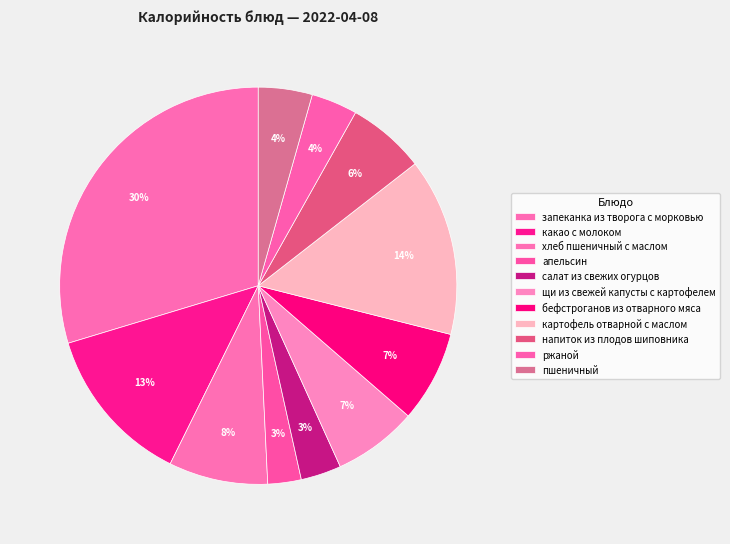

Rank the categories by value from highest to lowest.

запеканка из творога с морковью, картофель отварной с маслом, какао с молоком, хлеб пшеничный с маслом, бефстроганов из отварного мяса, щи из свежей капусты с картофелем, напиток из плодов шиповника, пшеничный, ржаной, салат из свежих огурцов, апельсин